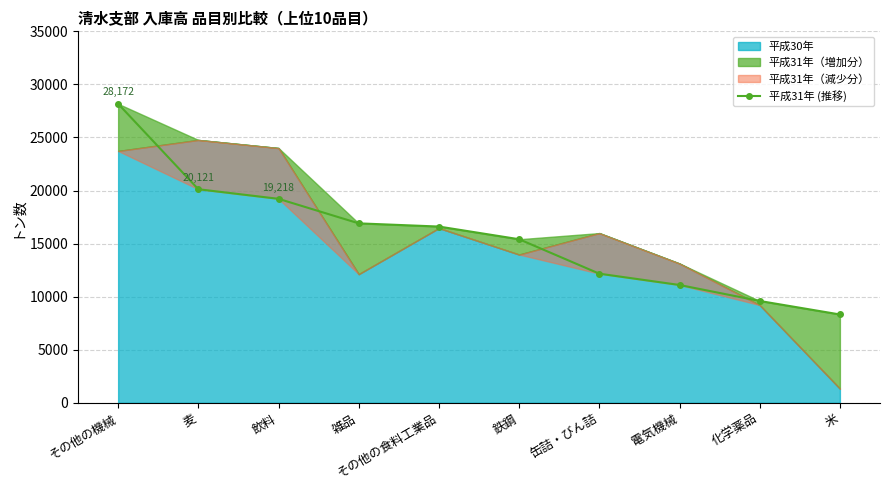

How many lines are shown in the chart?

1